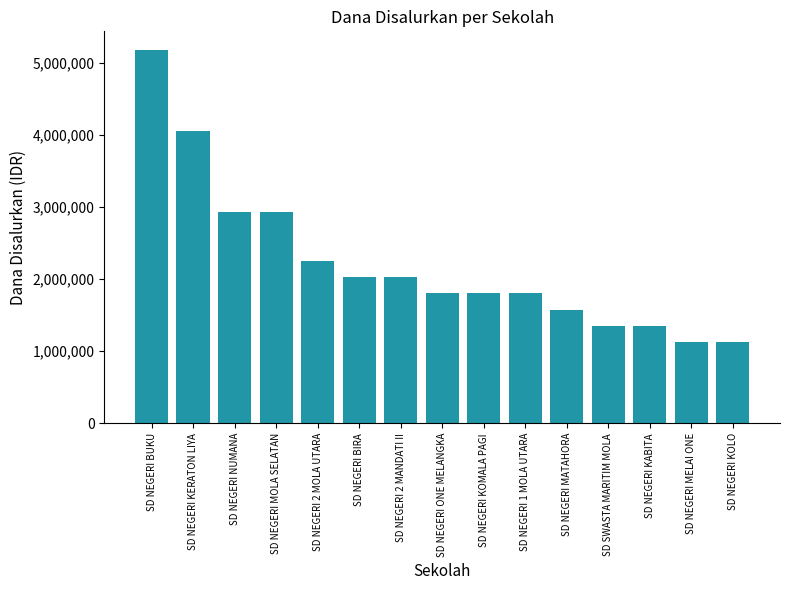

What is the approximate value at SD NEGERI BUKU?

5175000